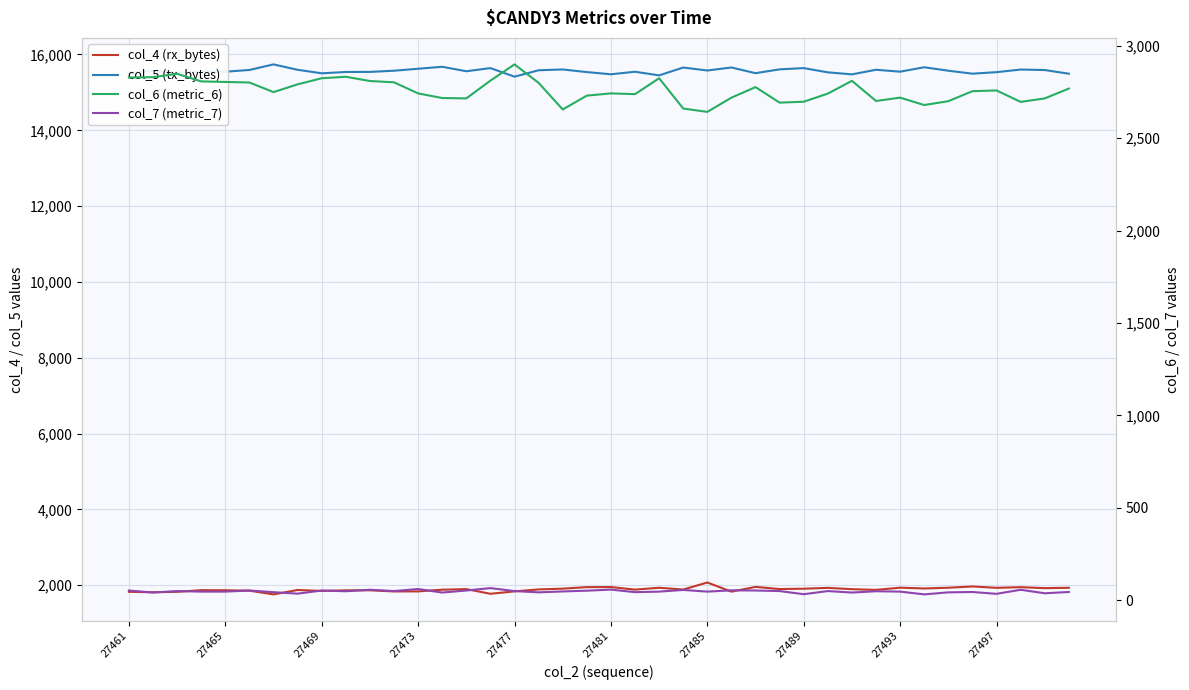

At 27489, list the series in order from largest to smallest.

col_5 (tx_bytes), col_6 (metric_6), col_4 (rx_bytes), col_7 (metric_7)